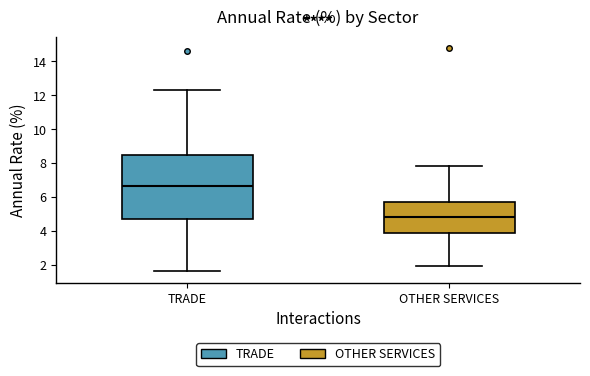

Which box is the tallest, from its lower edge to its upper edge?

TRADE